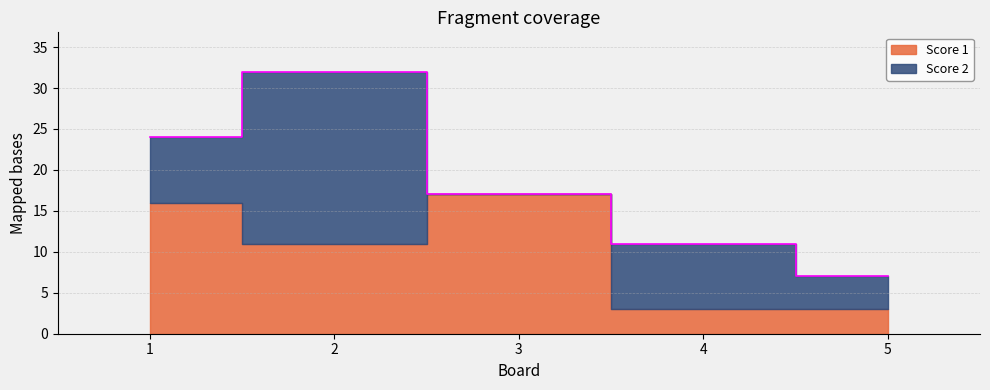

How many data points in Score 1 are above 11?

2